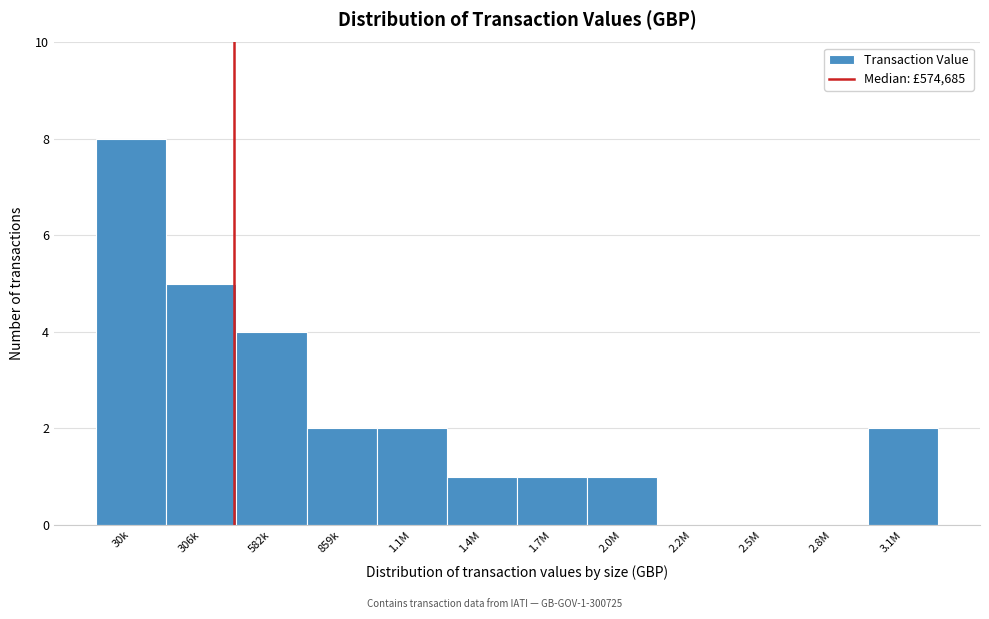

Reading left to right, transcribe all the data shown in this chart.

30k=8	306k=5	582k=4	859k=2	1.1M=2	1.4M=1	1.7M=1	2.0M=1	2.2M=0	2.5M=0	2.8M=0	3.1M=2